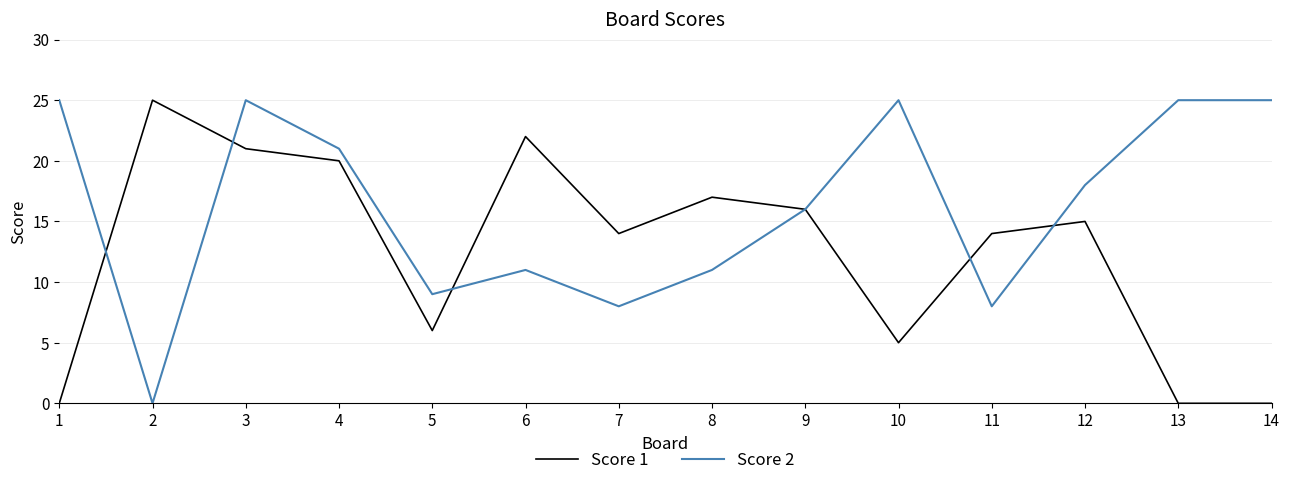

What is the difference between the highest and lowest values at 1?

25